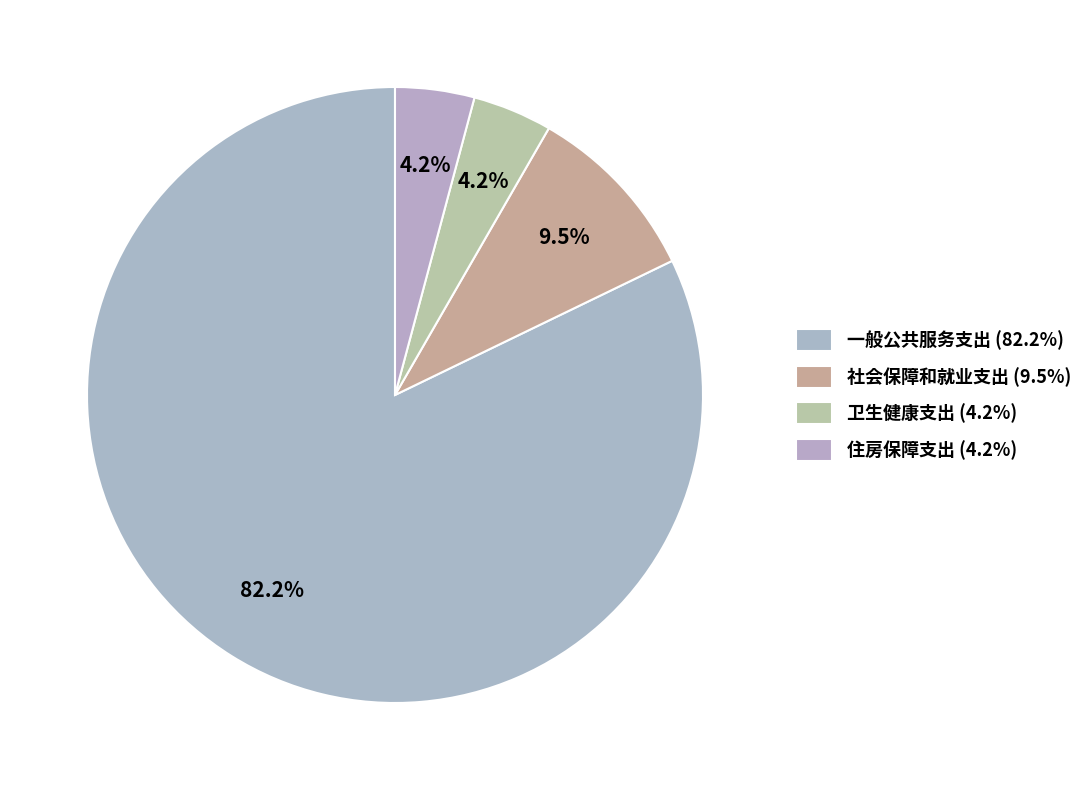

To the nearest percent, what is the average slice percentage?

25%